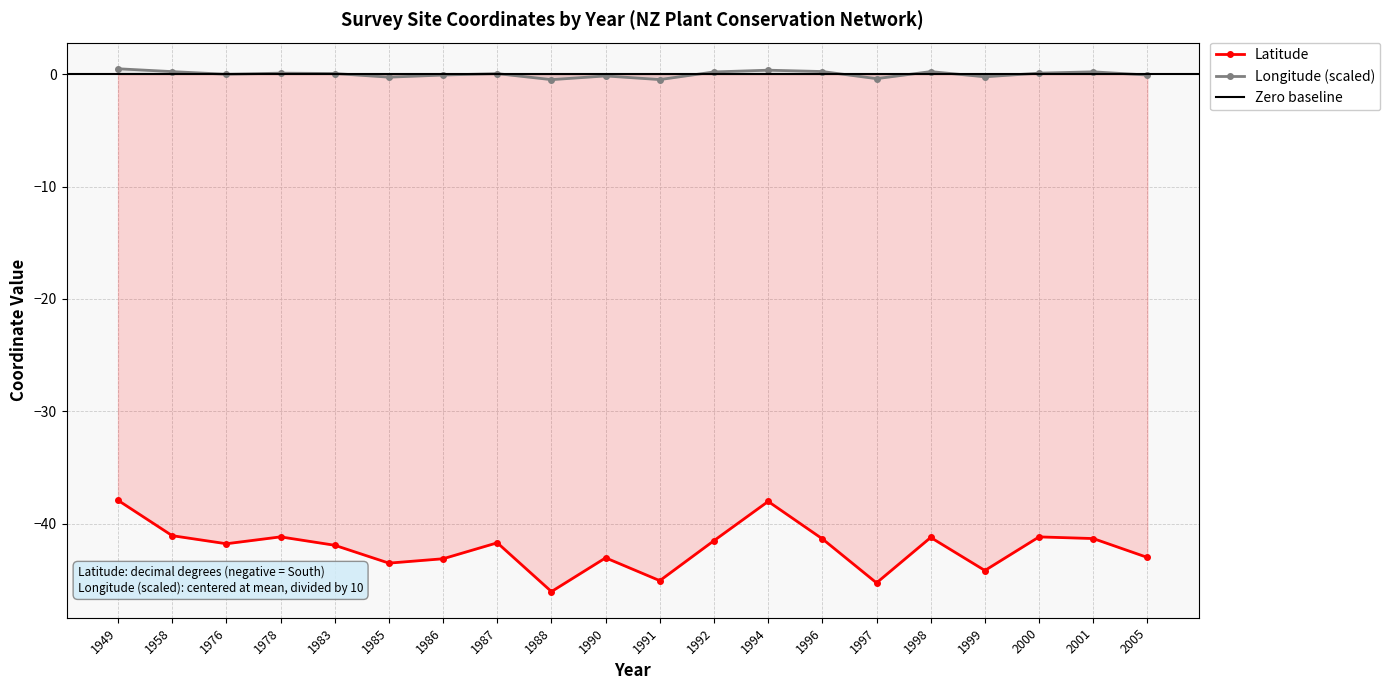

Is it true that Longitude equals -0.2 at 1999?

True